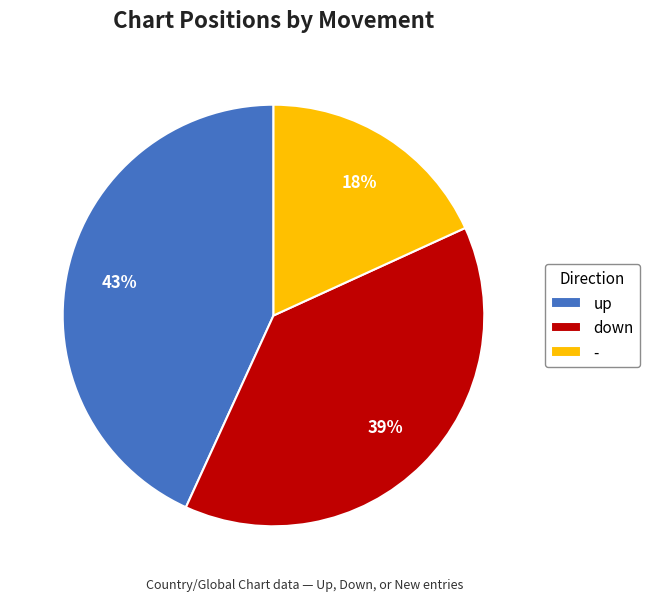

Which slice is the largest?

up